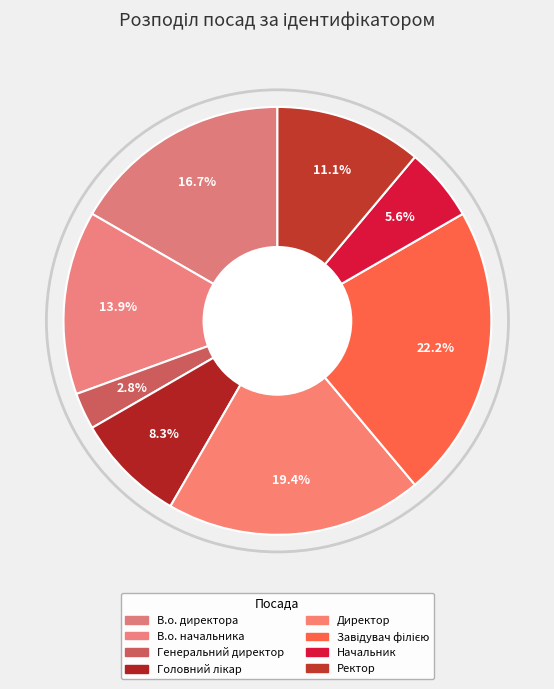

Rank the categories by value from lowest to highest.

Генеральний директор, Начальник, Головний лікар, Ректор, В.о. начальника, В.о. директора, Директор, Завідувач філією